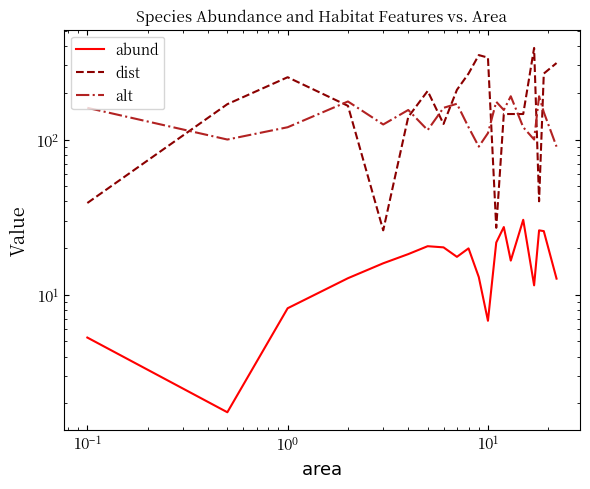

True or false: alt and abund cross at least once.

False